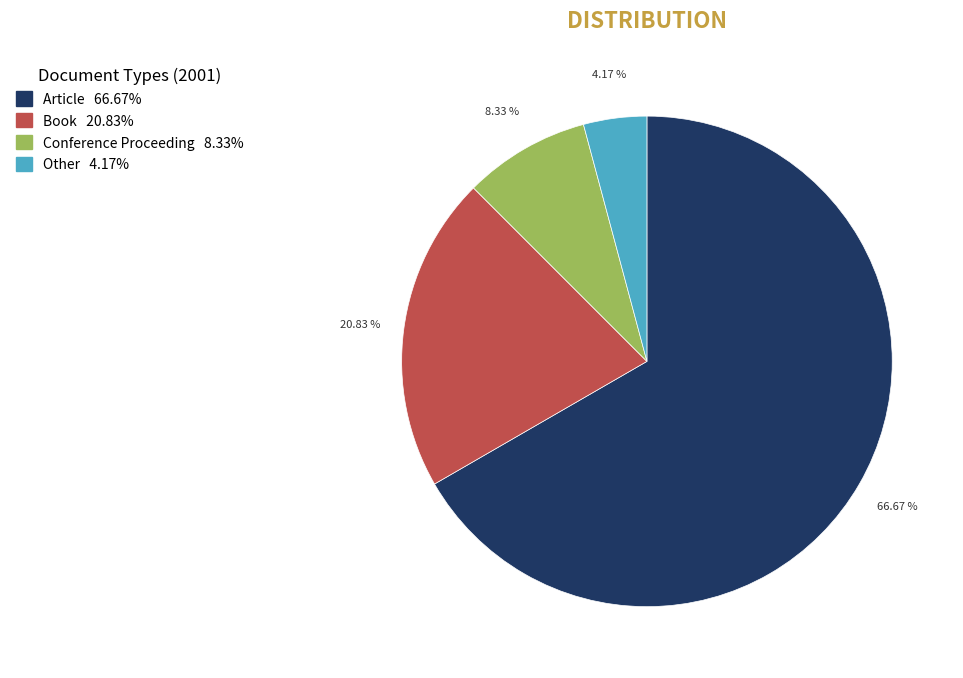

Does Other represent more than half of the total?

No